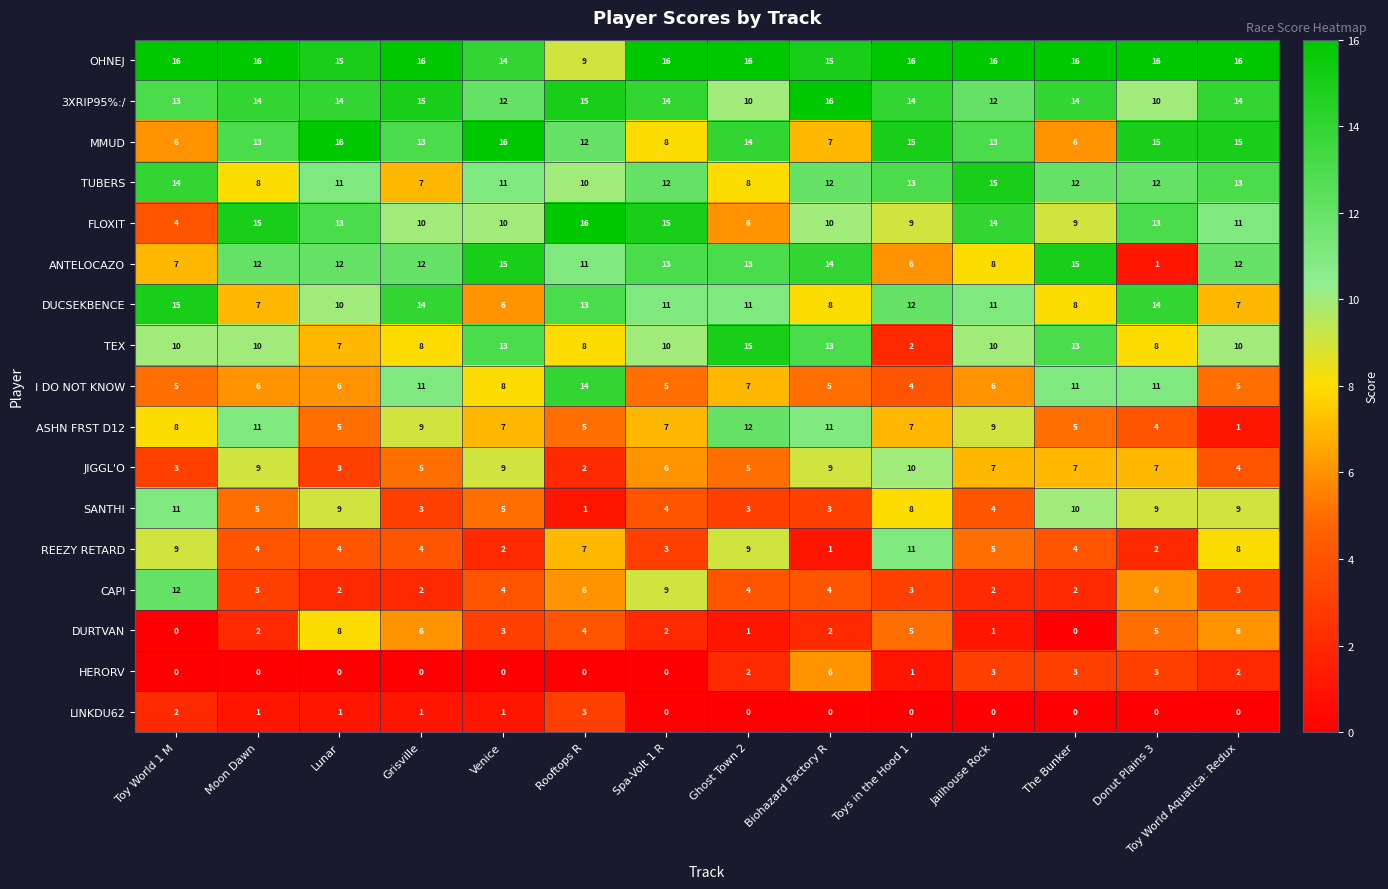

What is the total value across all series at Biohazard Factory R?

136